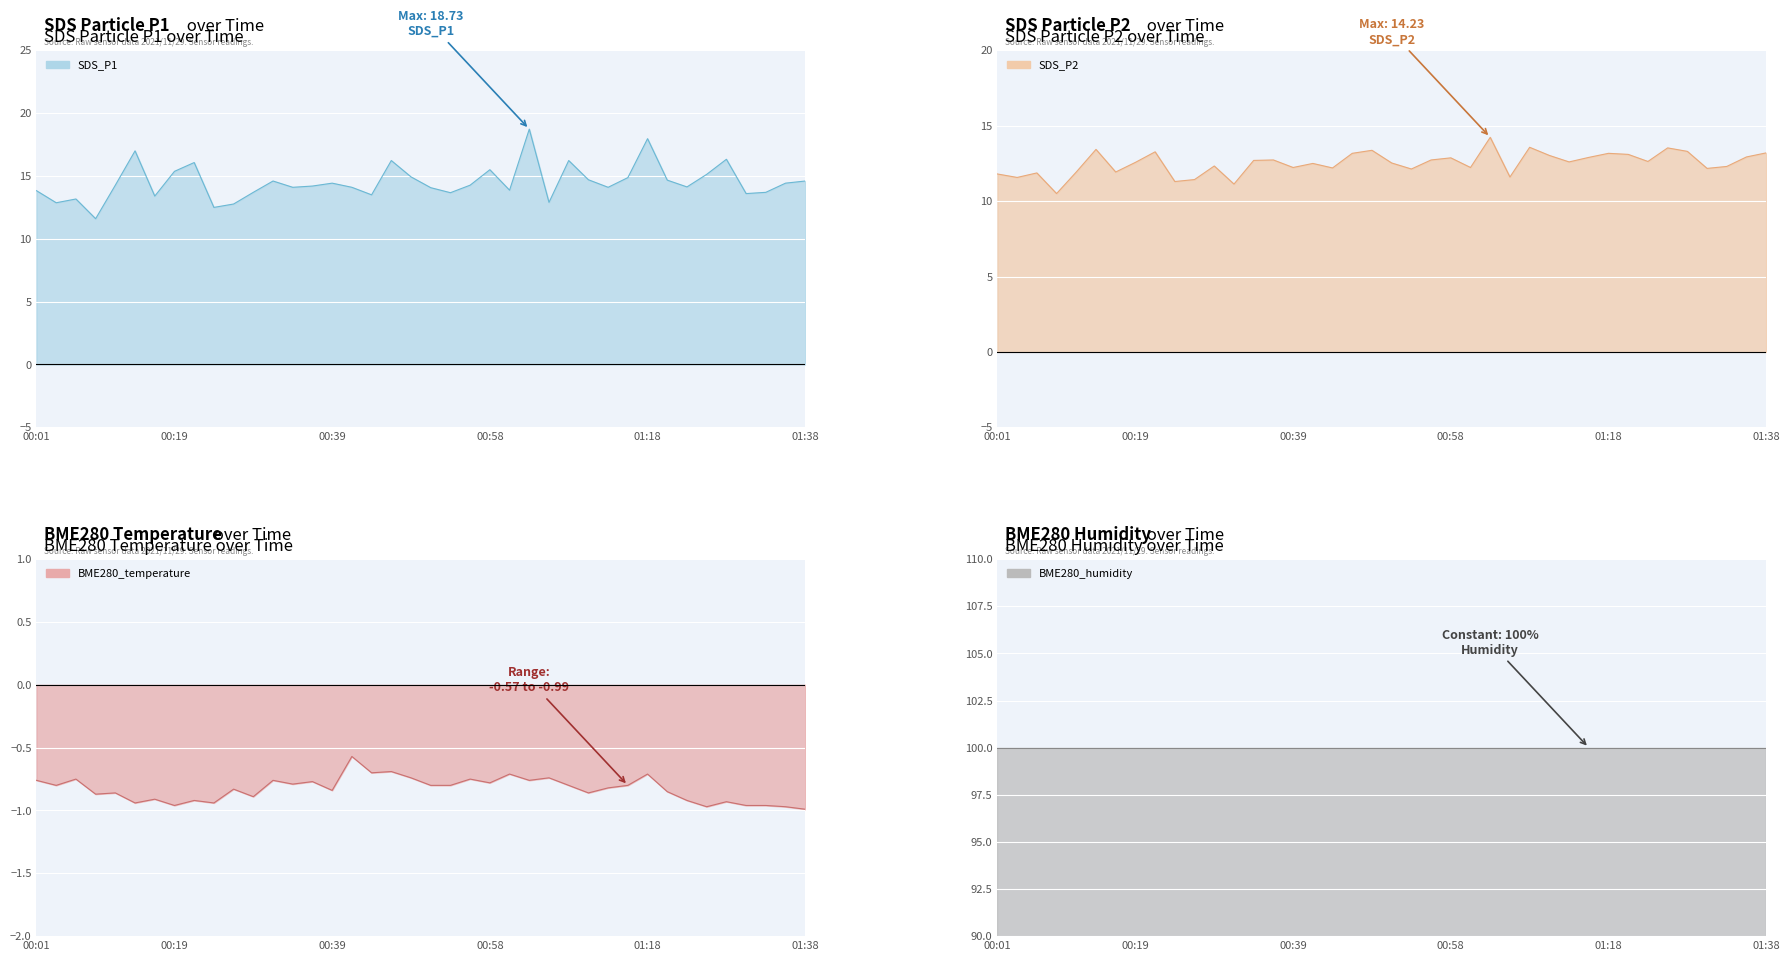

What is the label of the 30th point from the left?

29